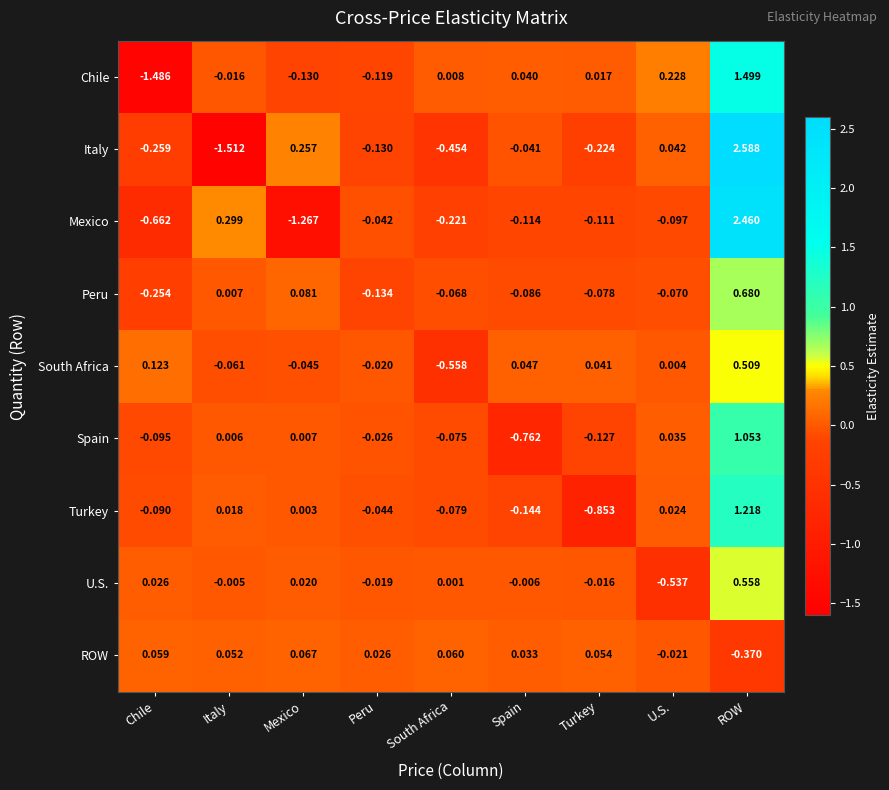

Which series has the largest range (max minus min)?

Italy